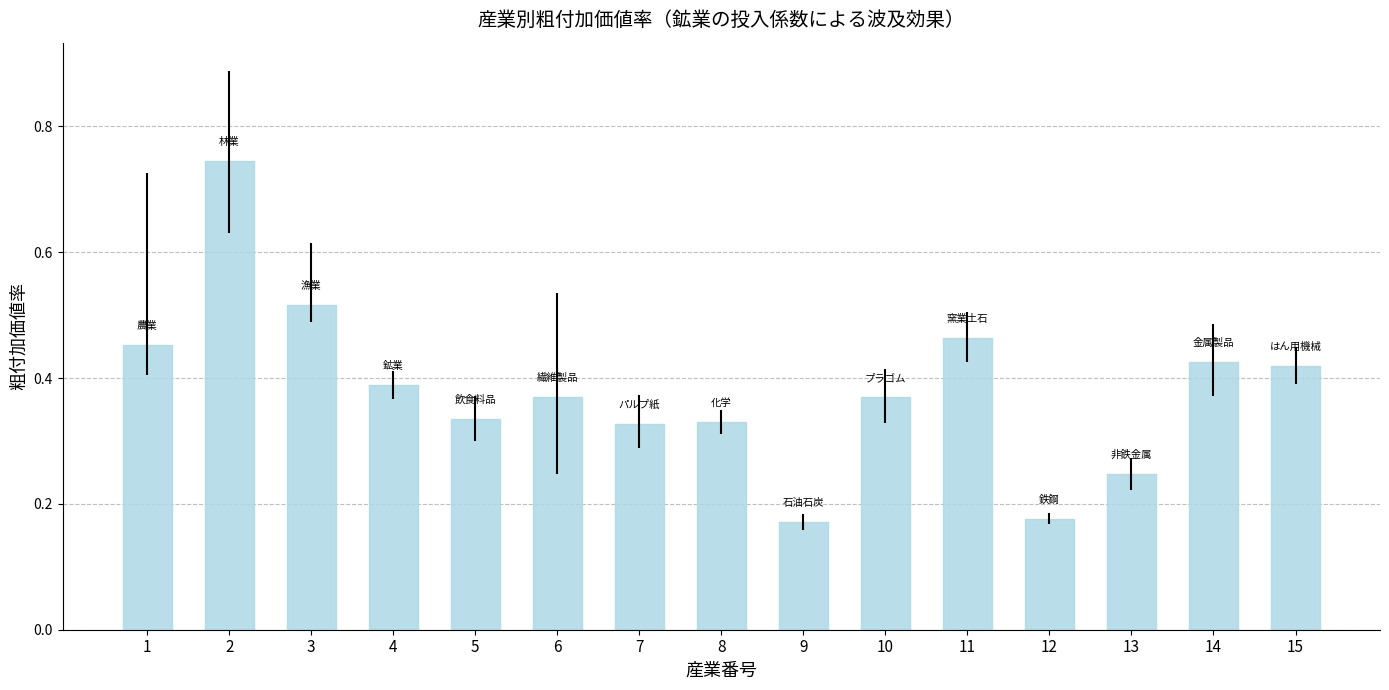

What is the sum of all values?

5.7